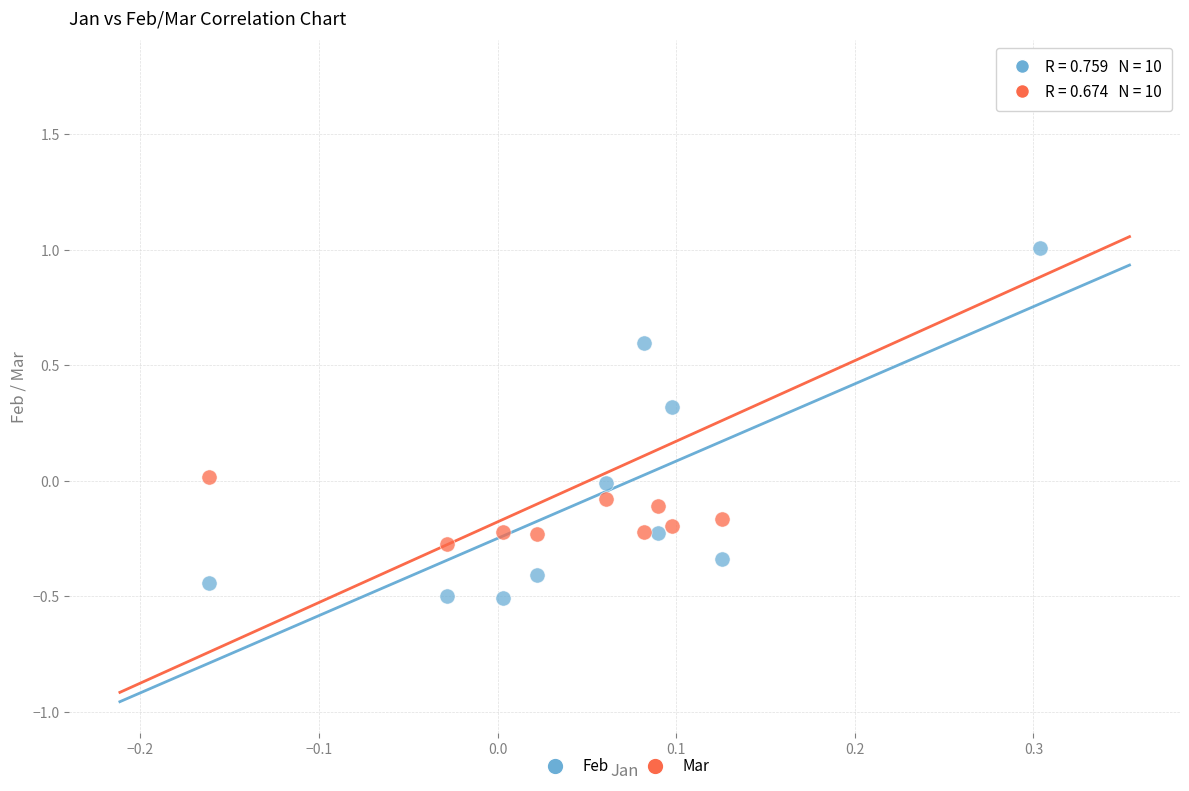

Across all data points, what is the range of Y values (max minus min)?

2.3